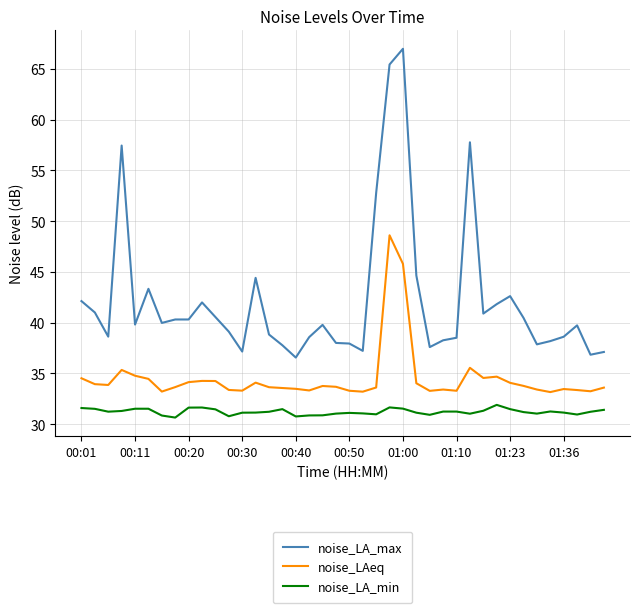

List the series in order of their overall mean, highest first.

noise_LA_max, noise_LAeq, noise_LA_min